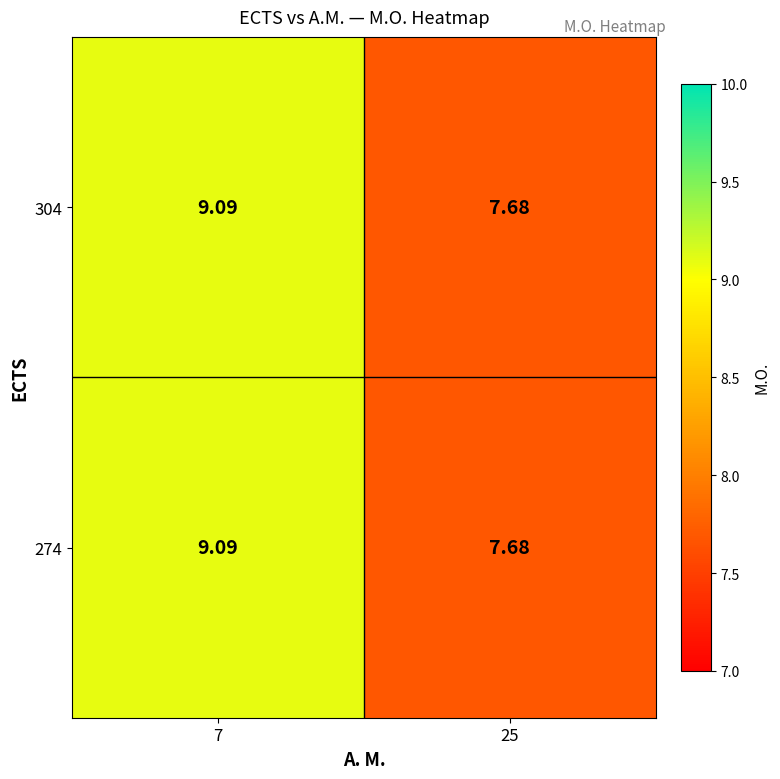

Which label corresponds to the smallest value in the chart?

25